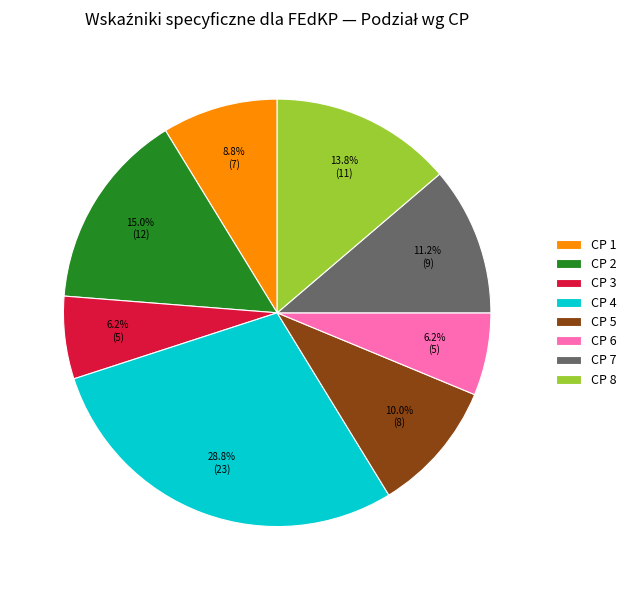

Is CP 2 the majority of the pie?

No